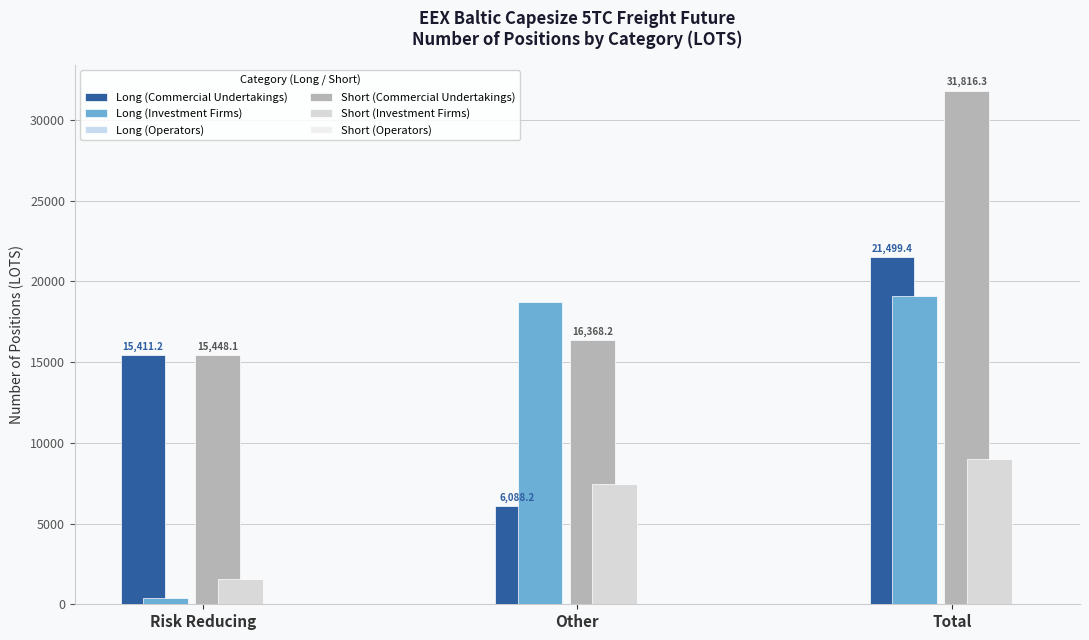

Is it true that Long (Commercial Undertakings) equals 2451.9 at Other?

False